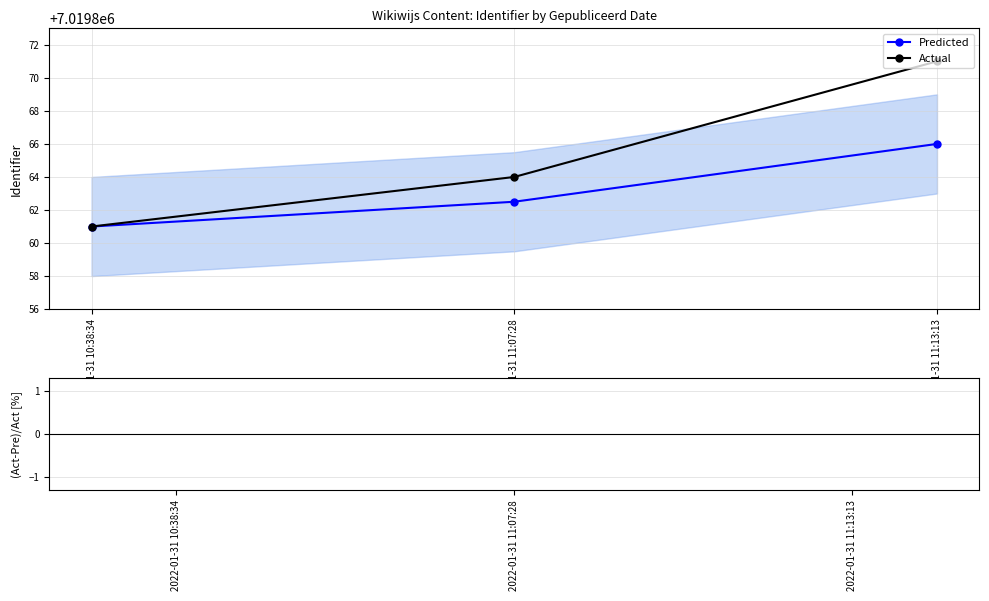

Where is (Act-Pre)/Act [%] nearest to the value 0?

2022-01-31 10:38:34